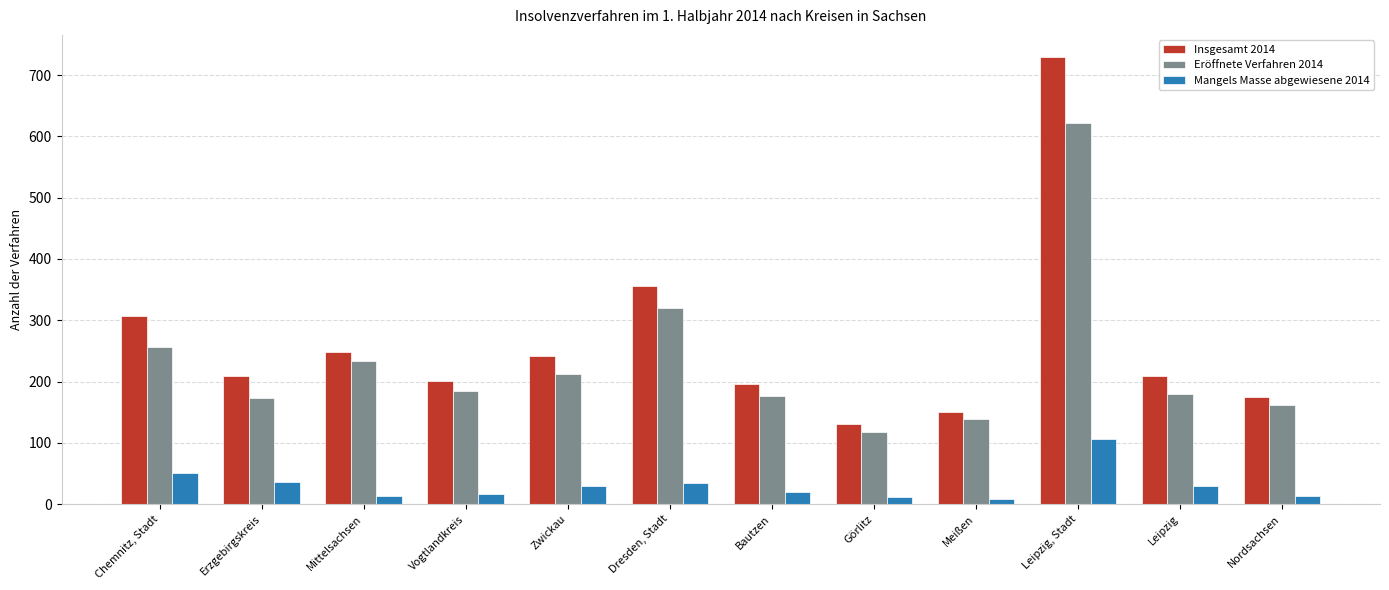

What is the total value across all series at Nordsachsen?

349